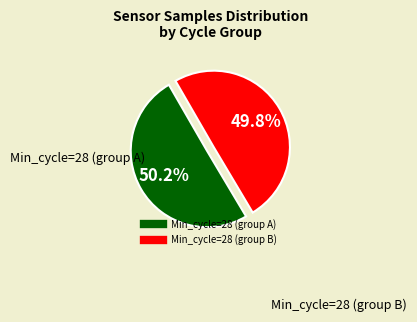

Does any single category account for the majority?

Yes